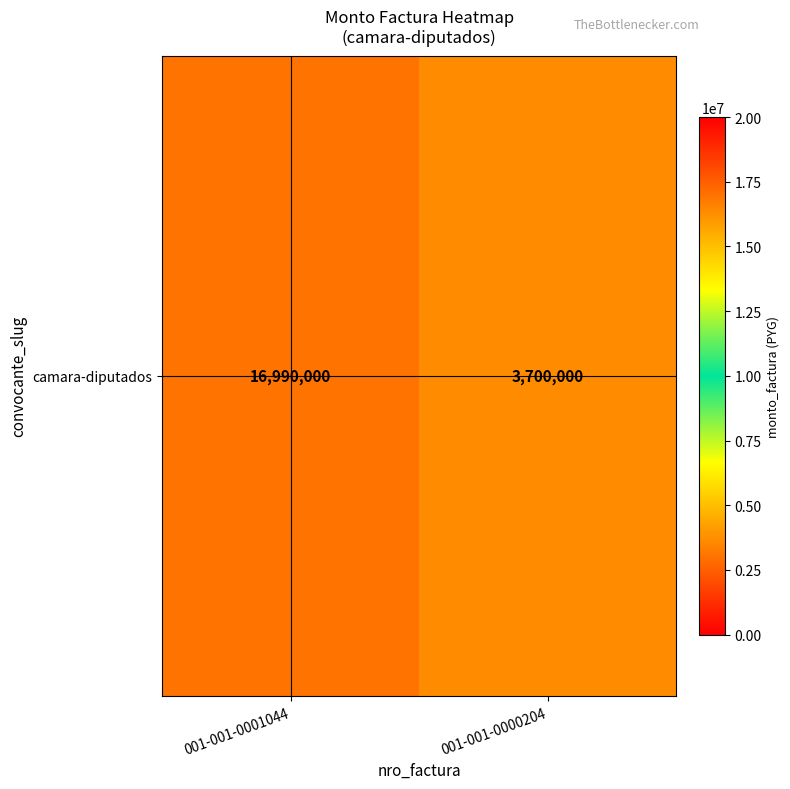

How many data points are less than 16990000?

1